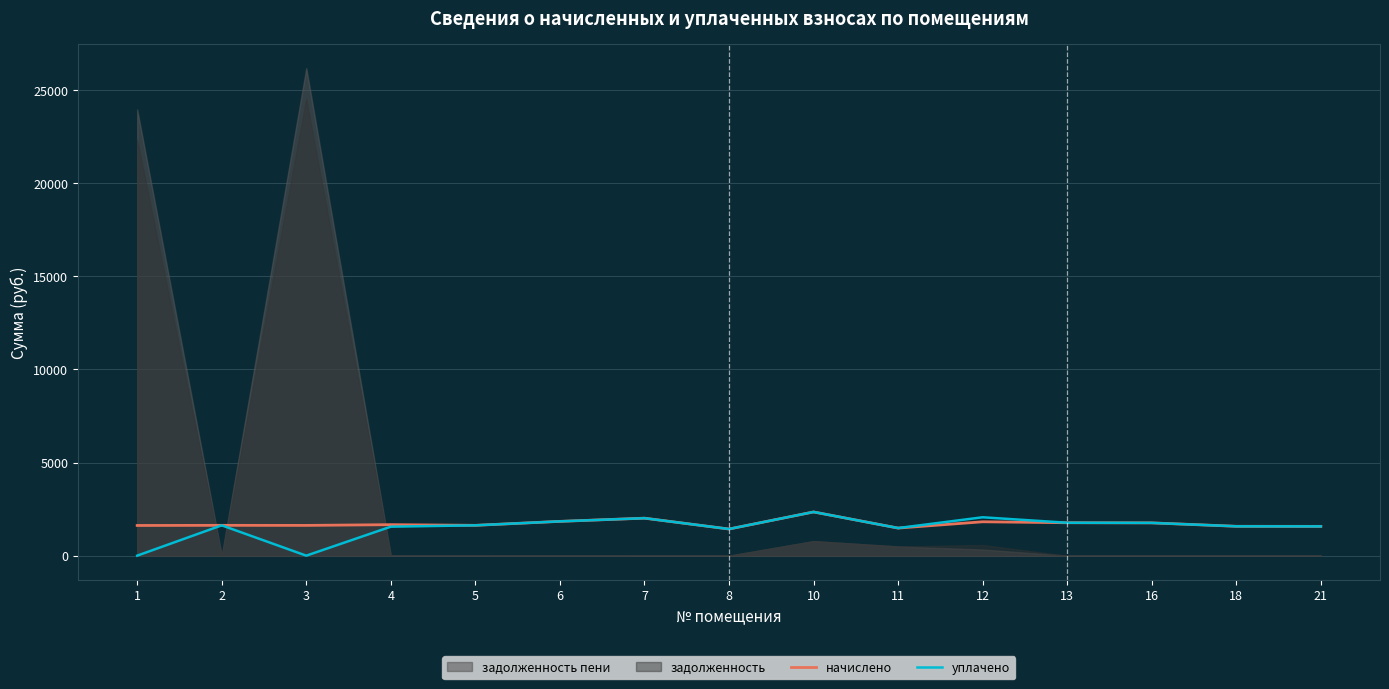

True or false: уплачено and начислено intersect in this chart.

False